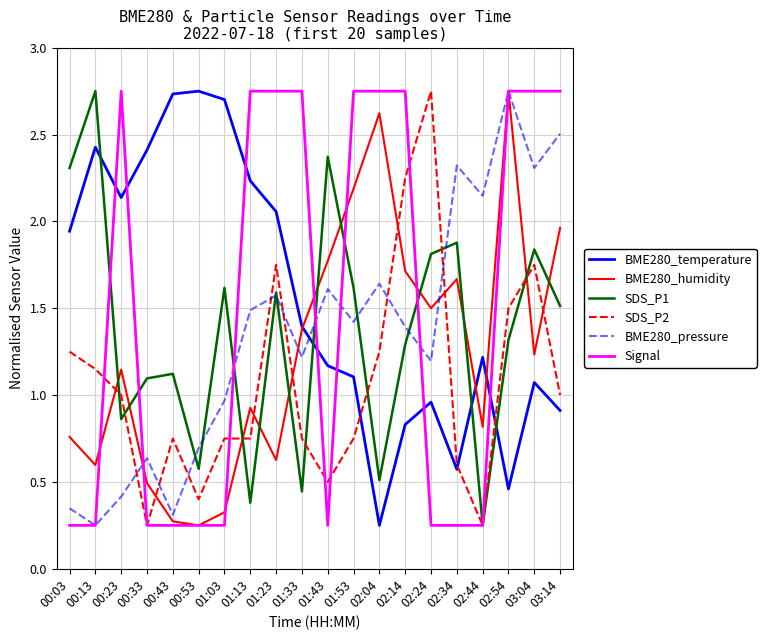

True or false: SDS_P2 has more than 1 interior local peaks.

True